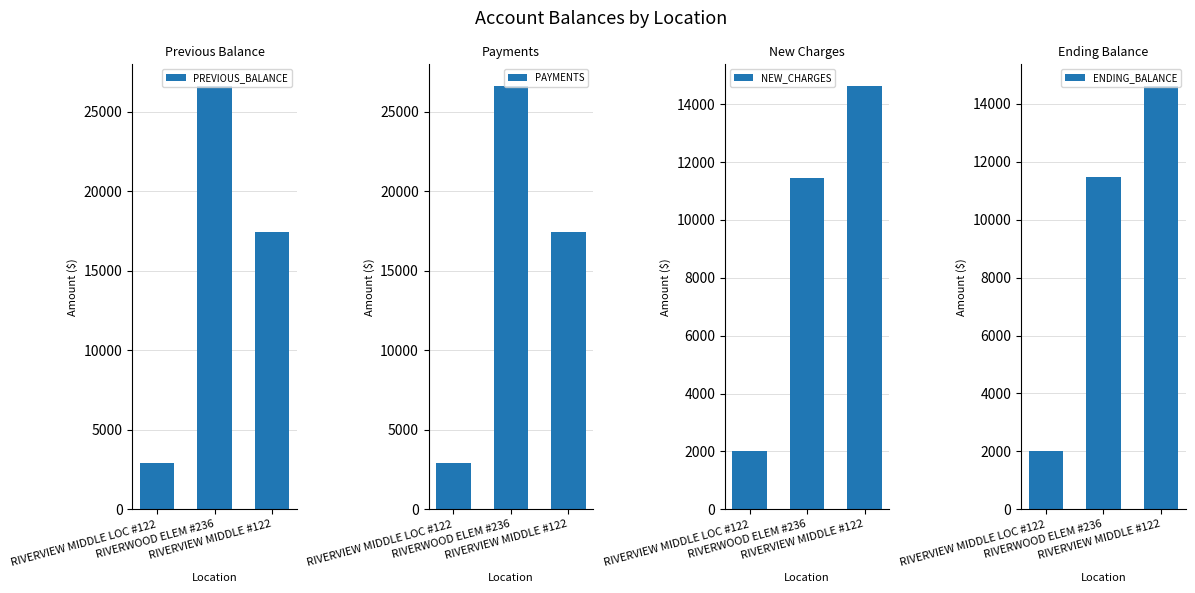

What value does the ENDING_BALANCE series have at RIVERVIEW MIDDLE LOC #122?

2019.4